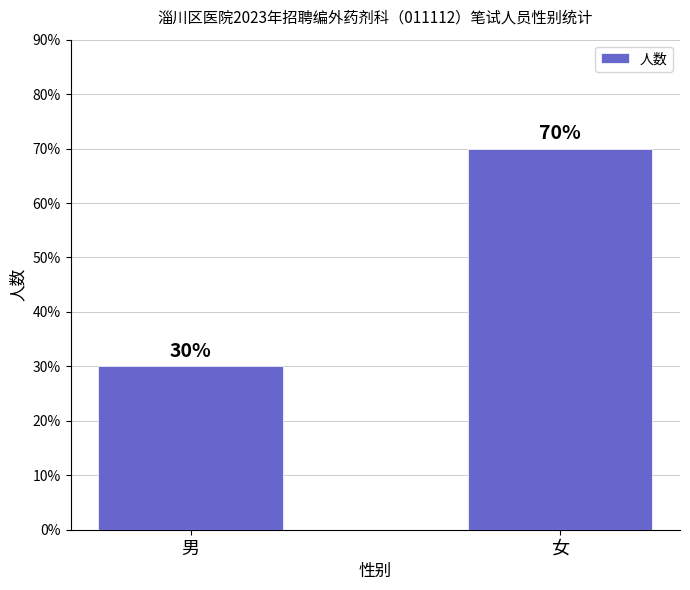

Are the bars horizontal?

No